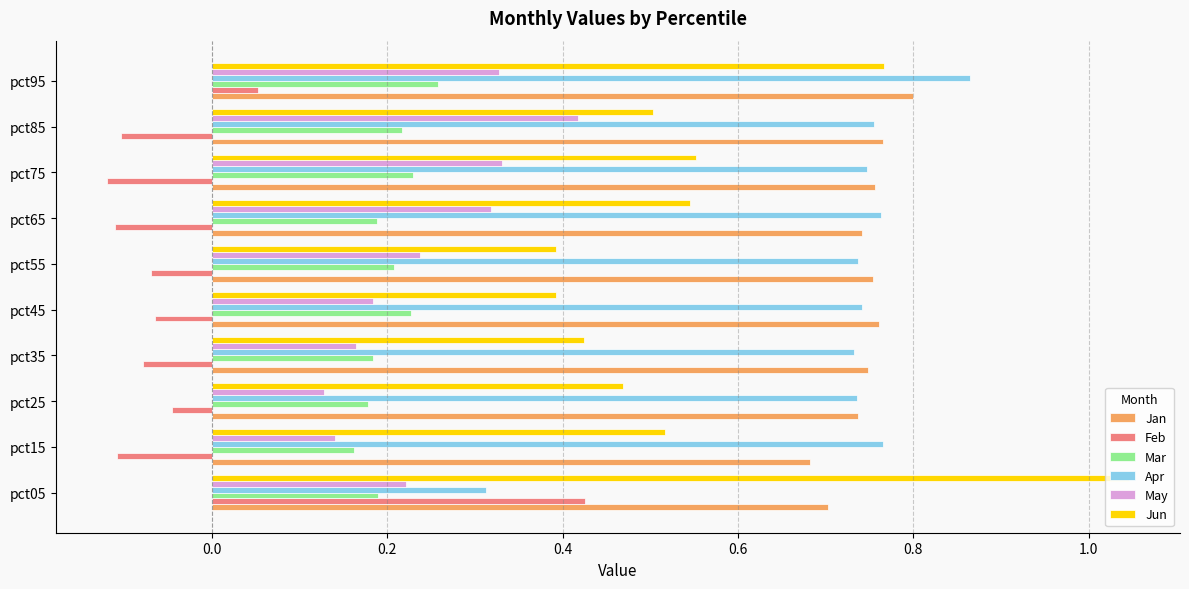

Where is Apr nearest to the value 0?

pct05